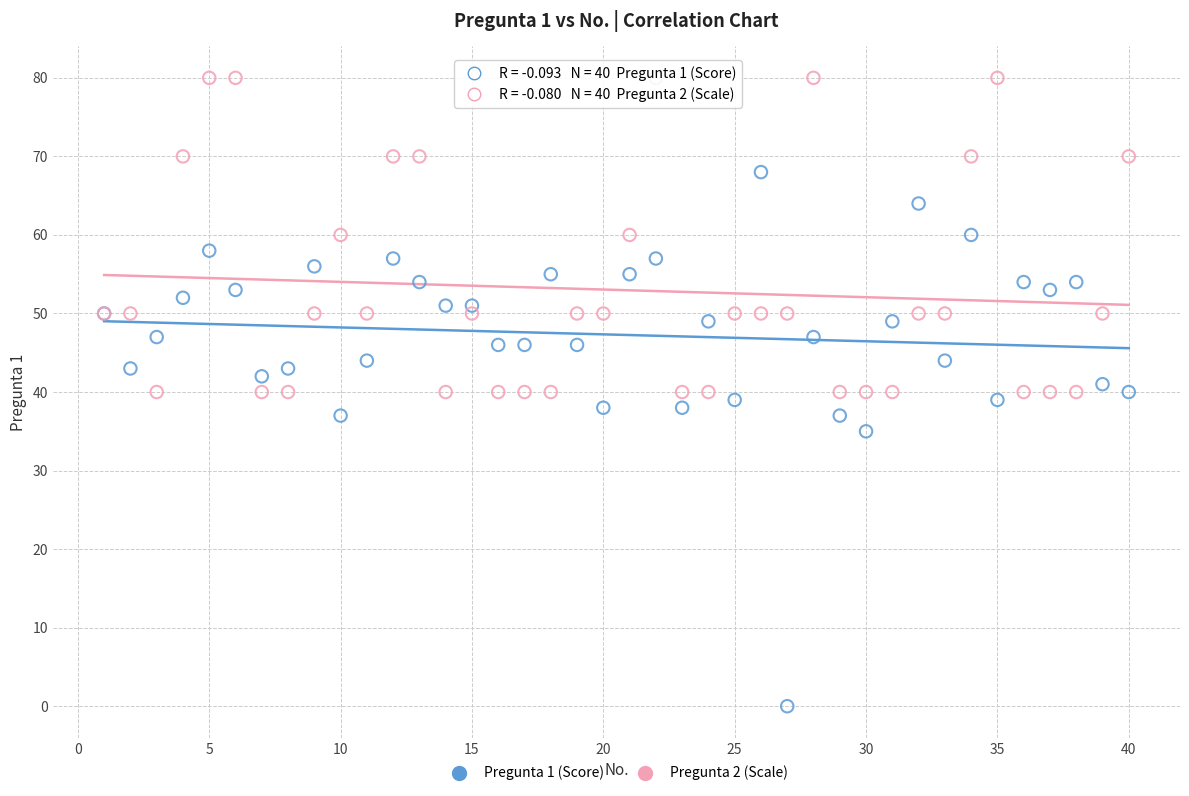

In the Pregunta 1 (Score) series, what Y value is closest to 34?

35